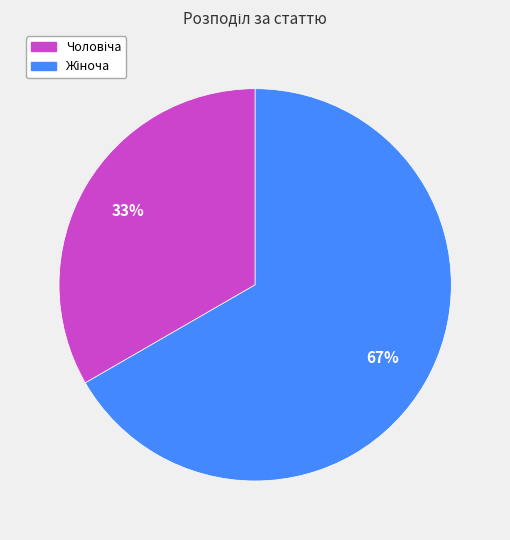

Is there a majority slice in this chart?

Yes